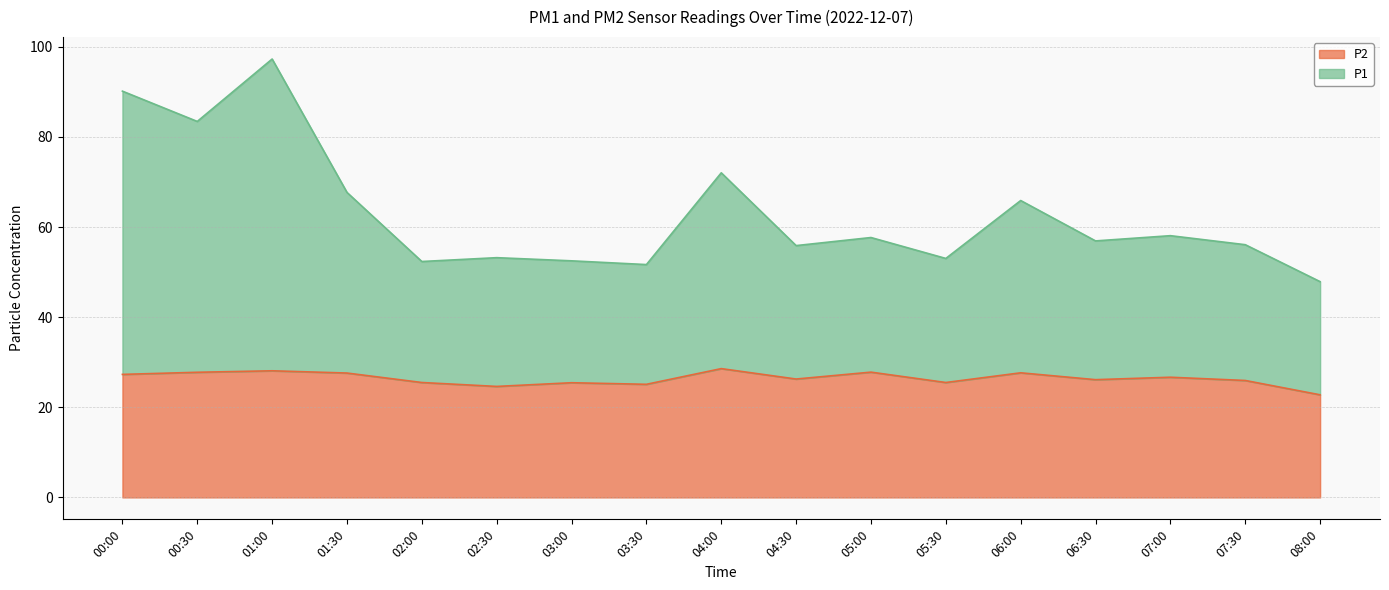

What is the total value across all series at 00:00?

90.2